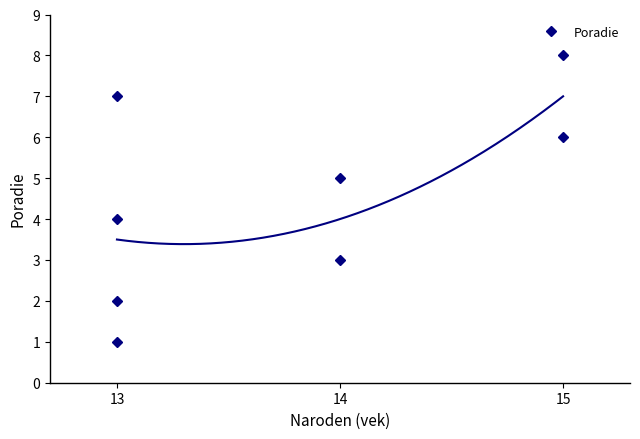

Does the chart display data point markers on the line(s)?

No